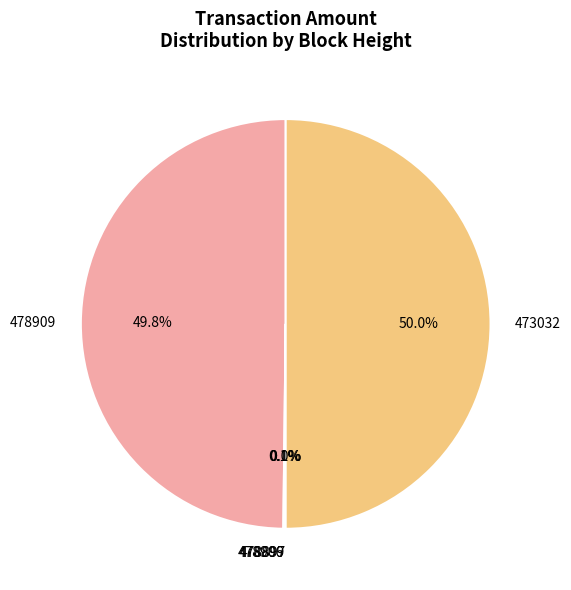

What is the total percentage of 473032 and 478909?

99.8%